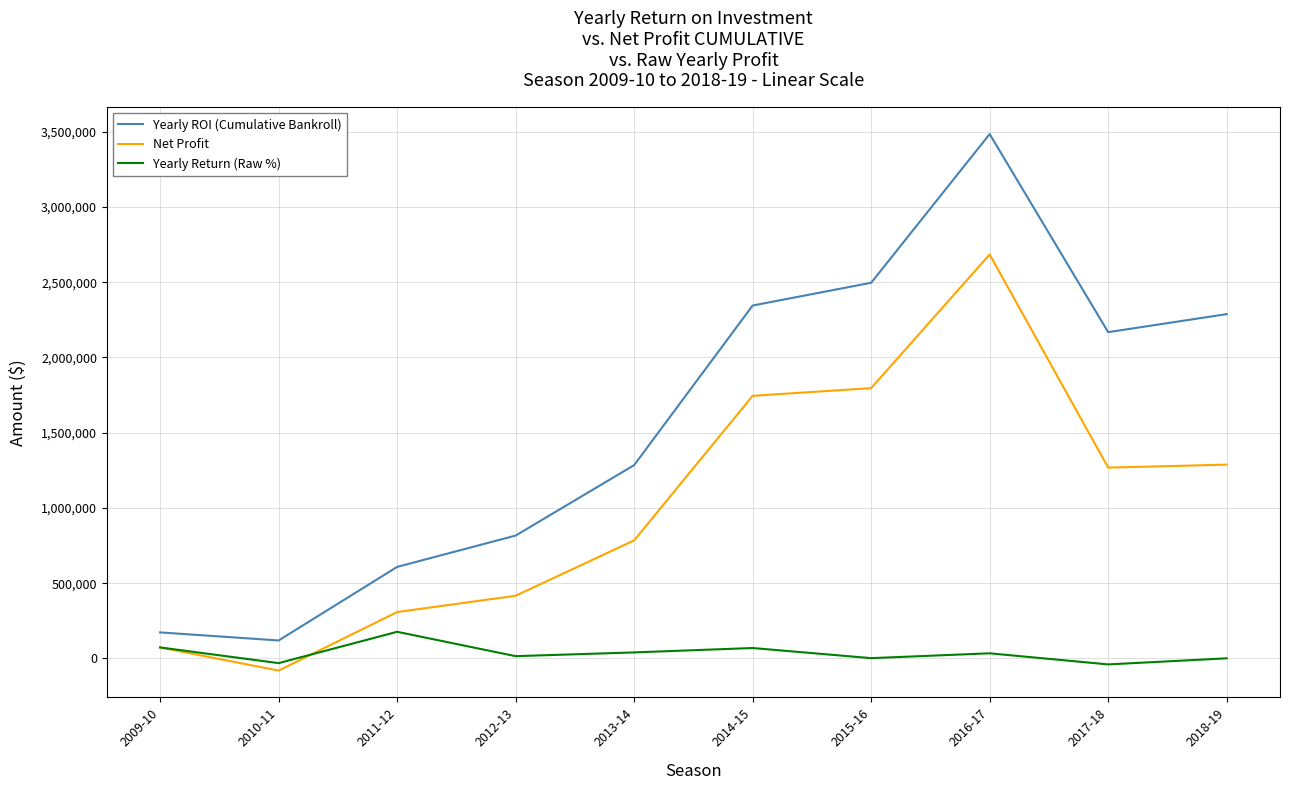

At which category does Net Profit reach its first local peak?

2016-17